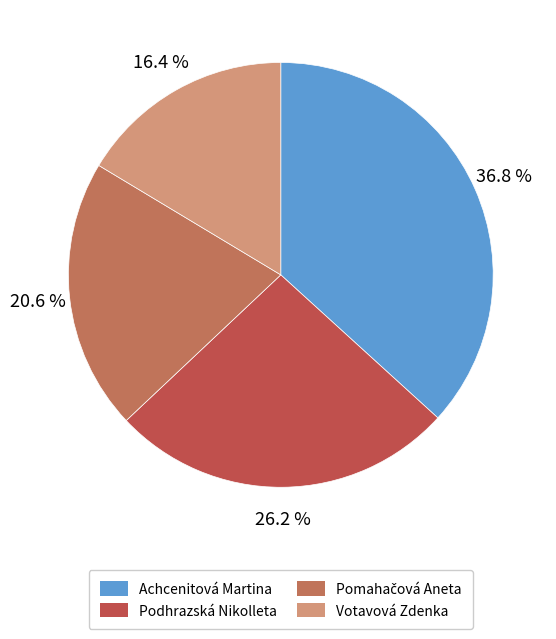

Is it true that Podhrazská Nikolleta is 40% of the pie?

False